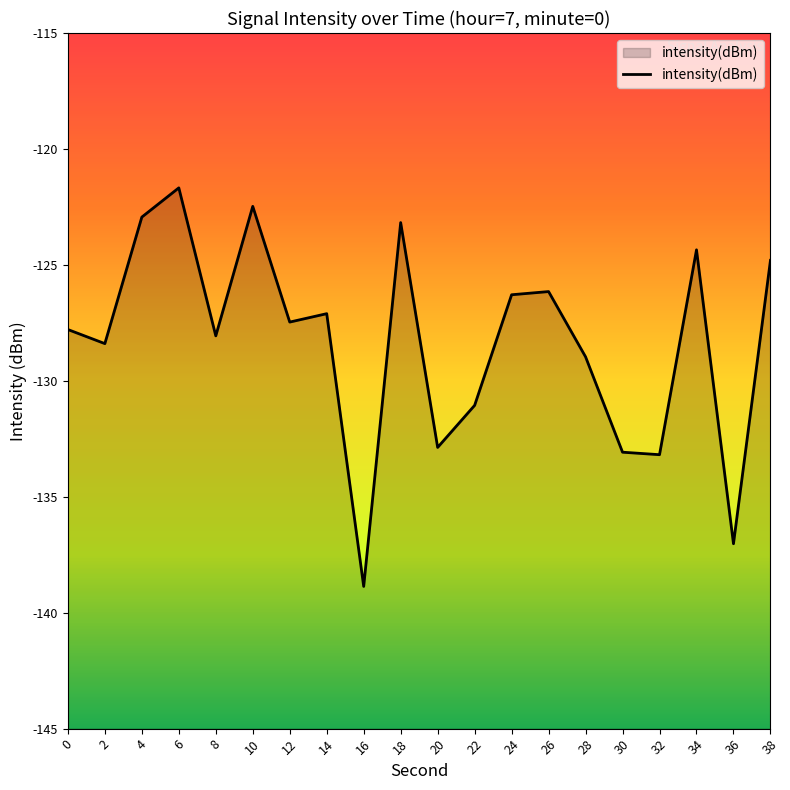

What is the sum of the values at 16 and 2?

-267.3